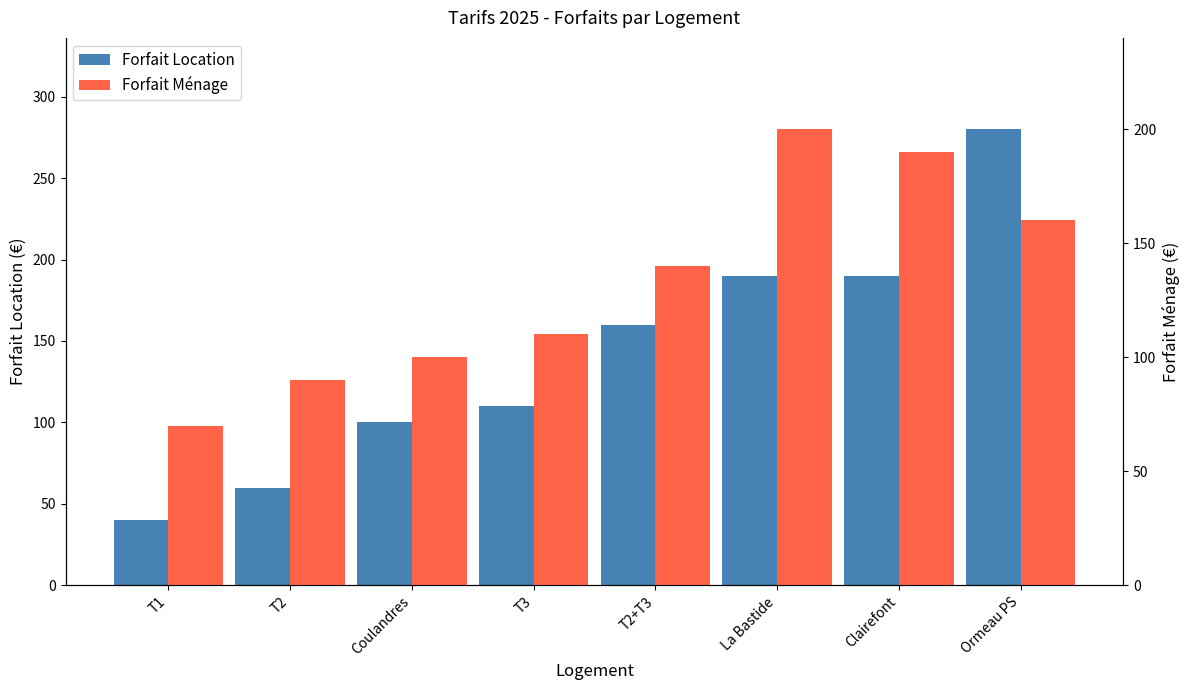

Between T3 and Ormeau PS, which series saw the biggest shift?

Forfait Location